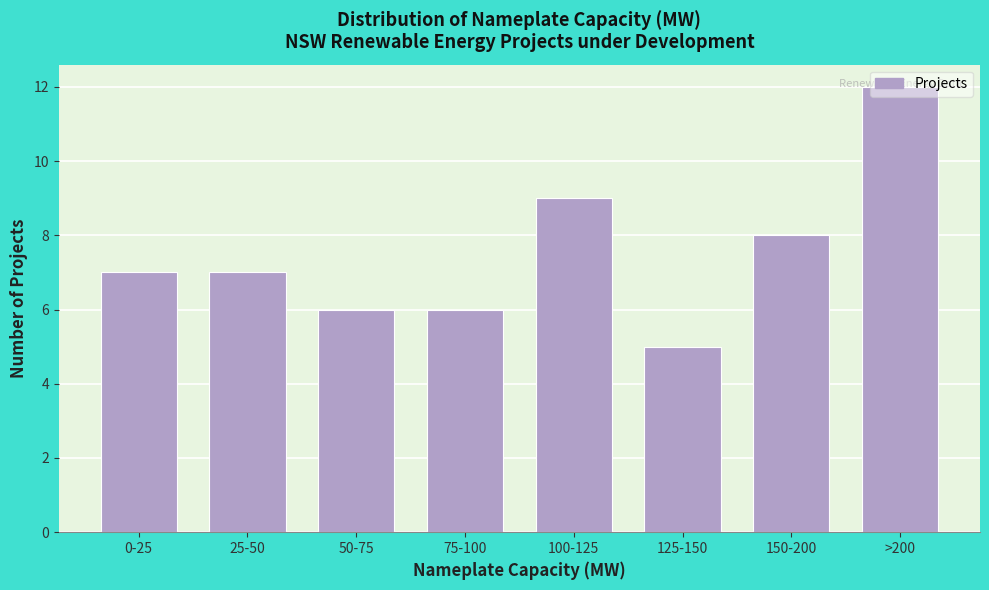

At which category does the chart reach its minimum across all series?

125-150